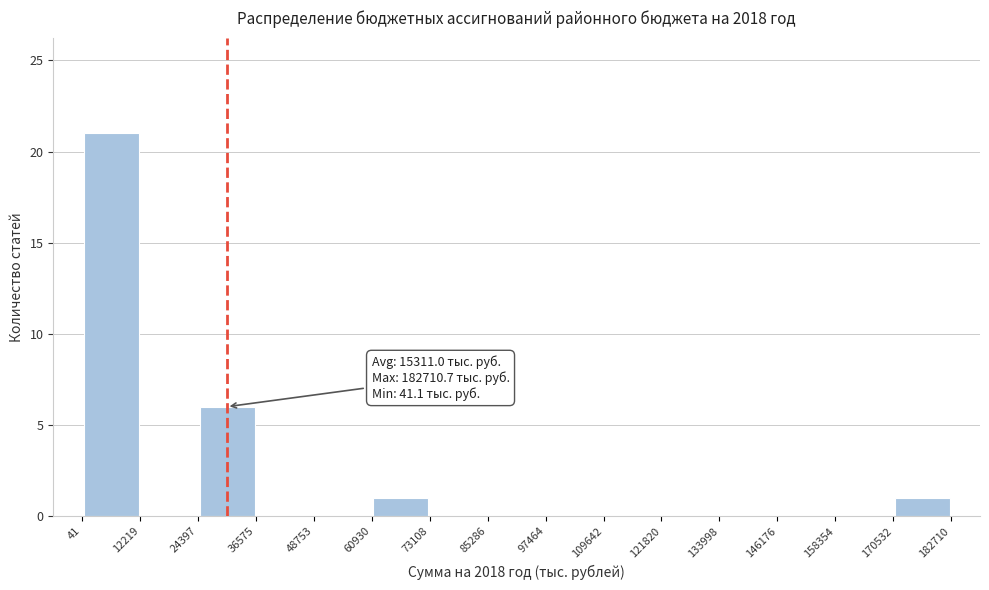

Which range on the x-axis has the tallest bar?

41 to 12219